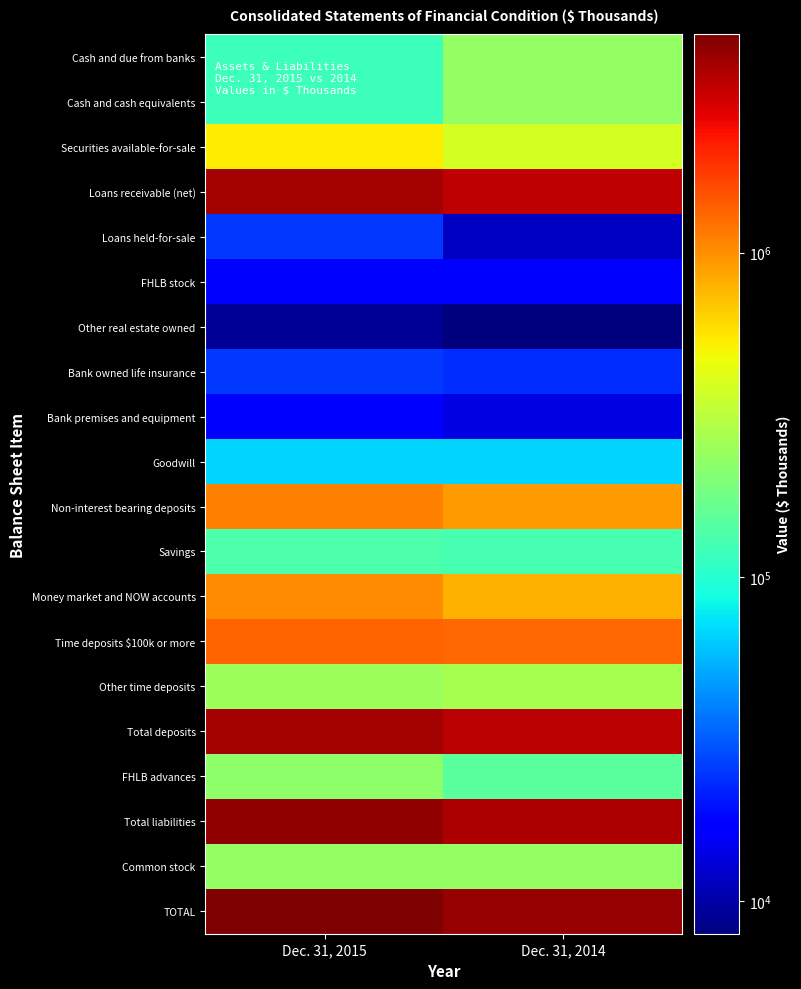

What is the difference between the highest and lowest values at Dec. 31, 2014?

4147547